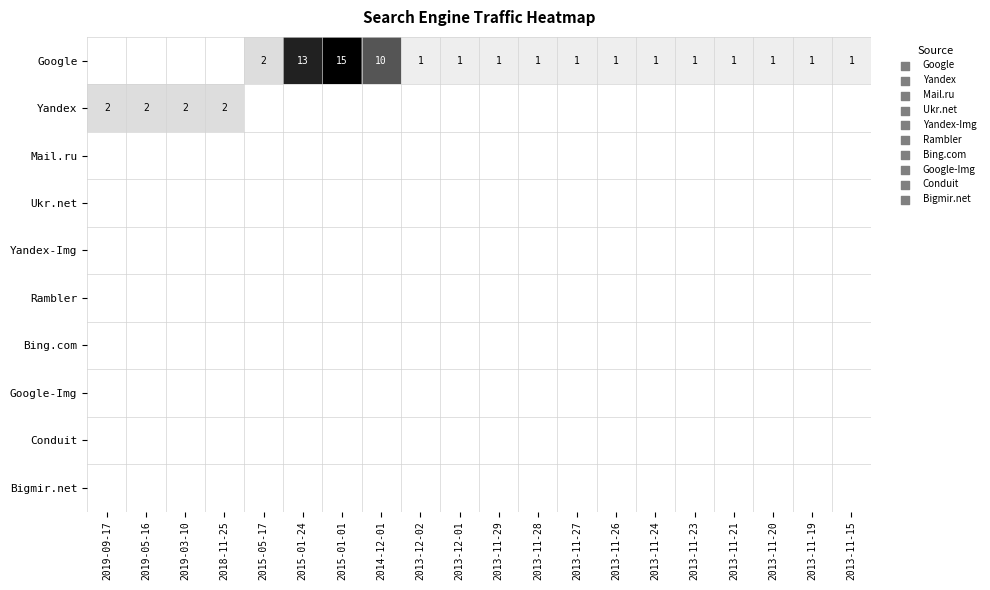

Is it true that Yandex equals 3 at 2018-11-25?

False